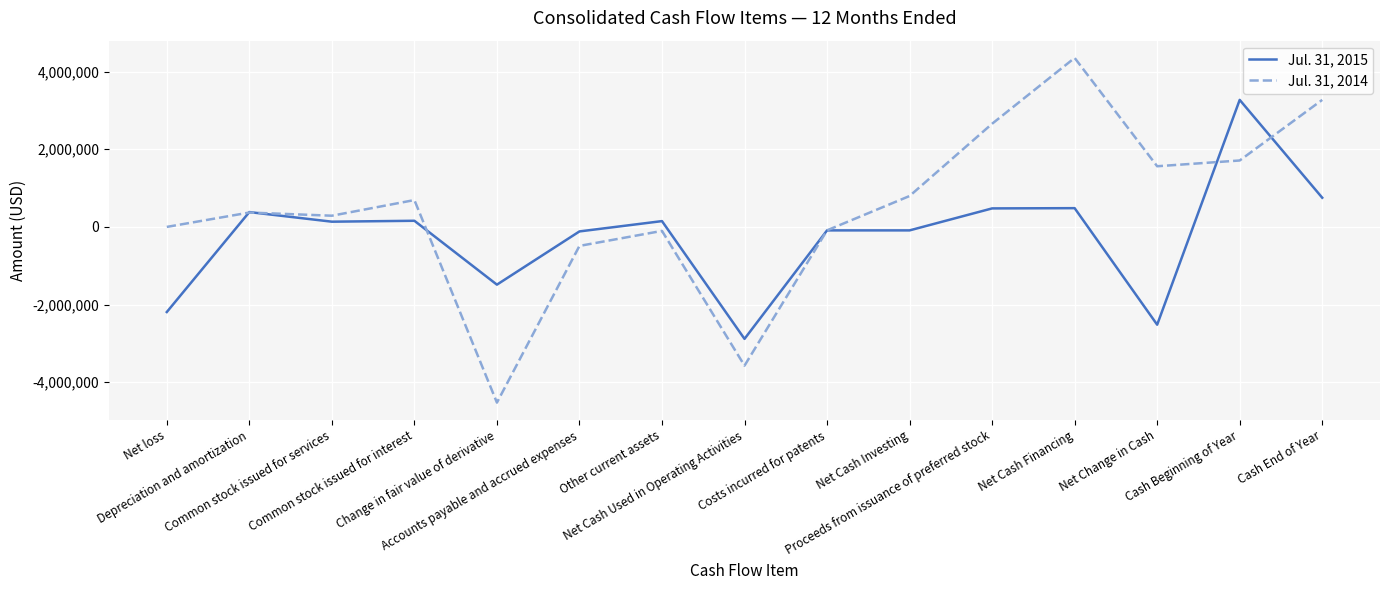

How many interior local valleys does the Jul. 31, 2014 series have?

4